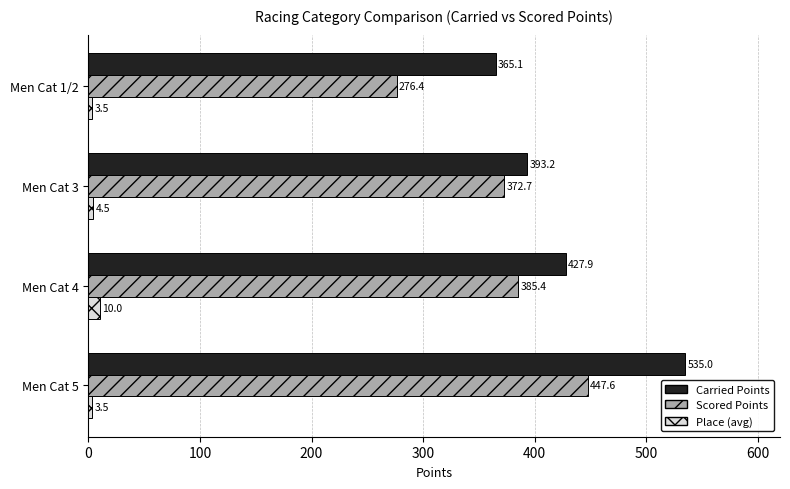

List the series in order of their peak value, lowest first.

Place (avg), Scored Points, Carried Points